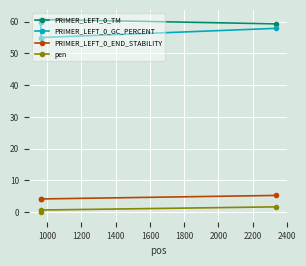

What is the greatest value displayed?

60.7